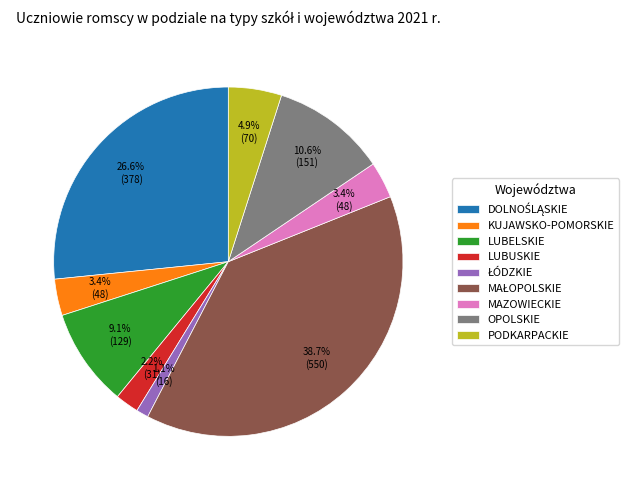

To the nearest percent, what is the combined percentage of PODKARPACKIE and KUJAWSKO-POMORSKIE?

8%